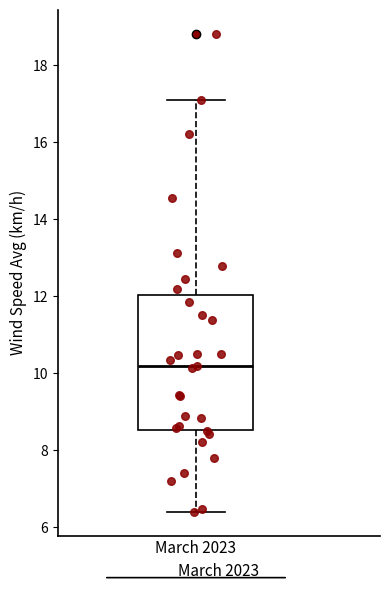

Transcribe this box plot: give where the median line is, the range the box spans, and where the two whiskers end, as read against the y-axis. The values are not printed on the chart, so give them approximately, as read against the axis.

median 10.2, box 8.6 to 12.0, whiskers 6.4 to 17.2